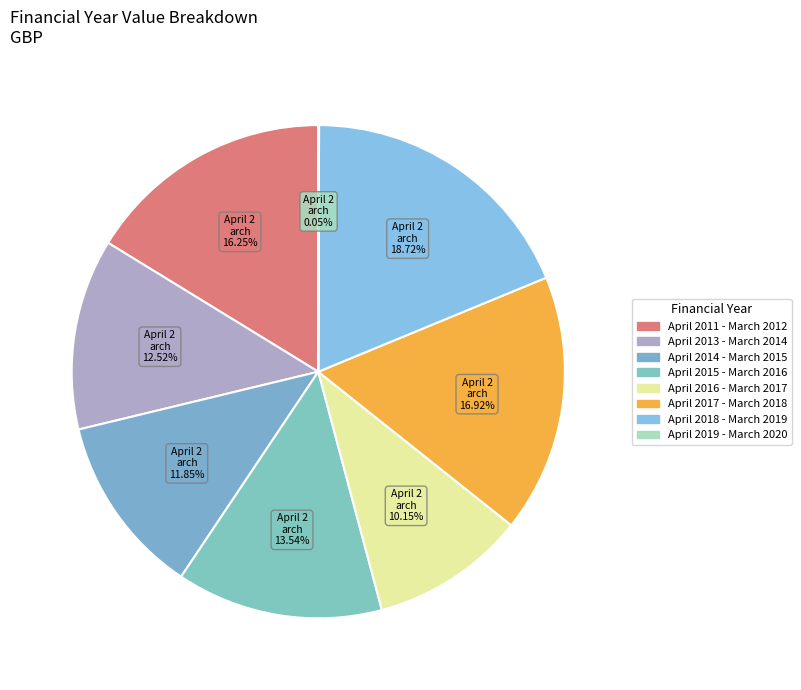

Count the number of slices in the pie.

8